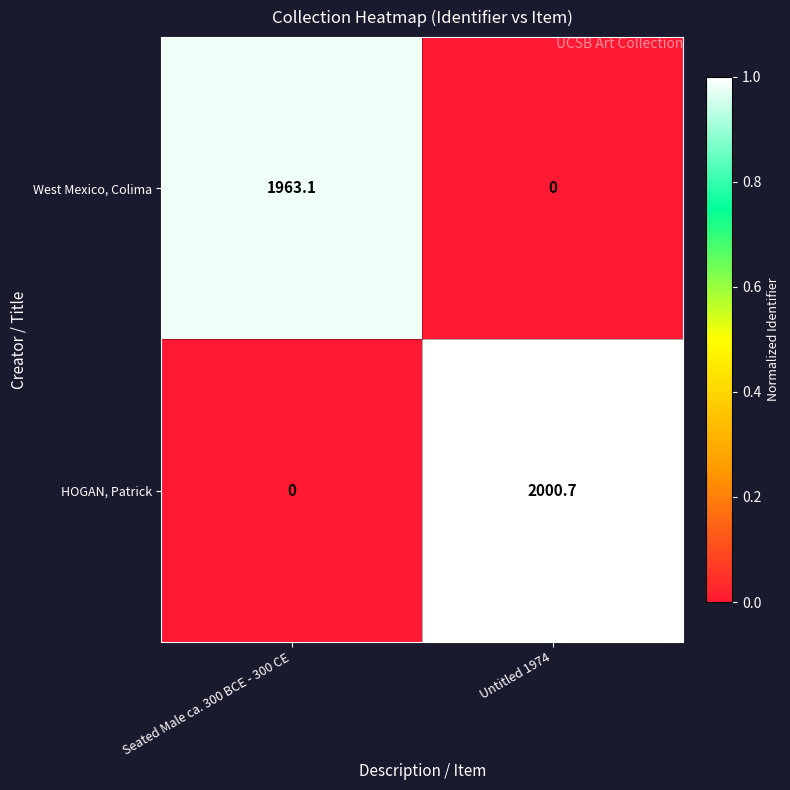

At which category is the sum across all series the highest?

Untitled 1974